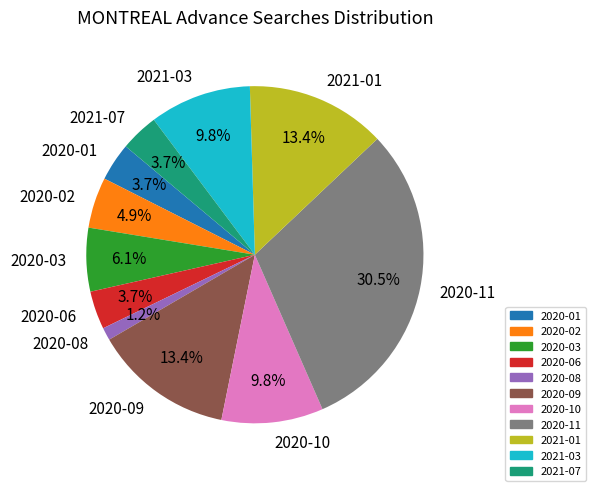

True or false: 2020-02 accounts for 5% of the total.

True